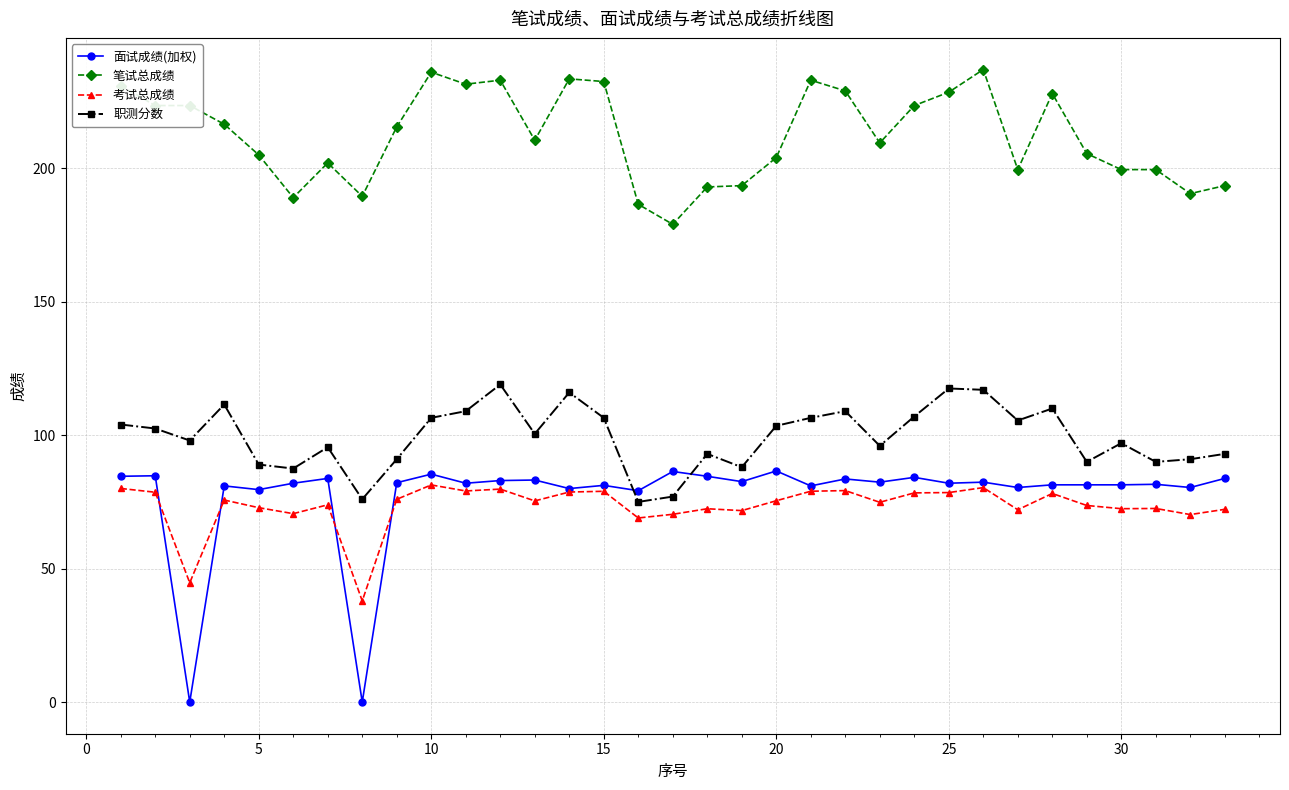

What is the greatest value displayed?

237.0